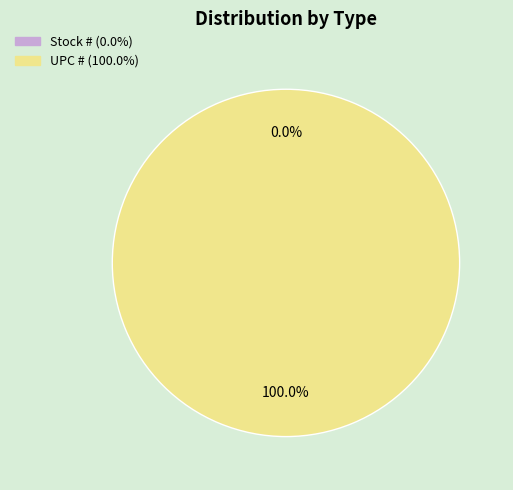

Which category has the smallest portion of the pie?

Stock #